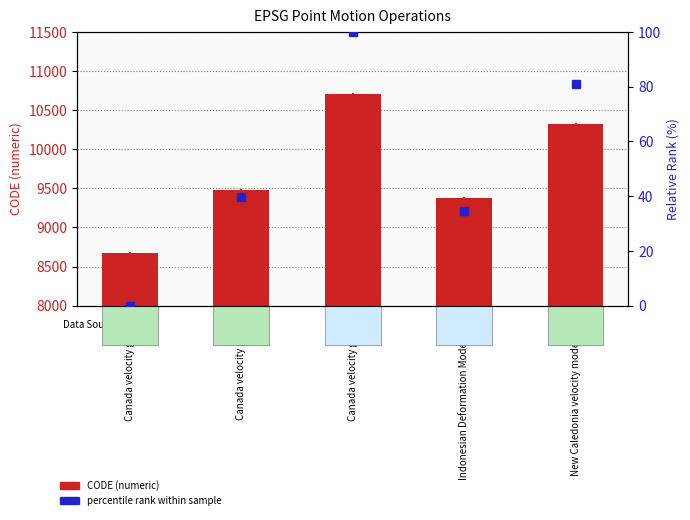

What is the sum of all CODE (numeric) values?

48564.0